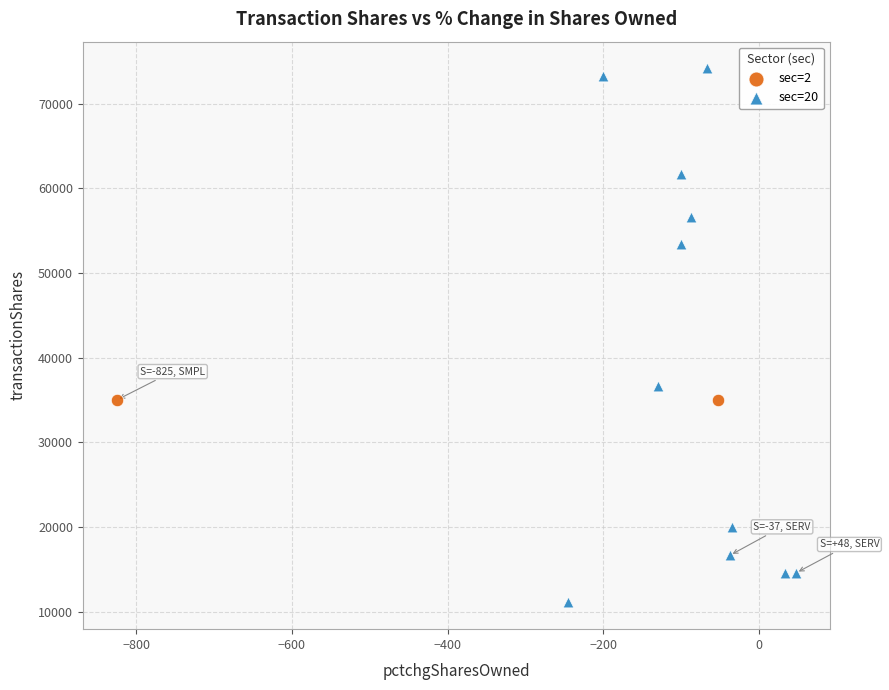

What are all the series names shown in the legend?

sec=2, sec=20